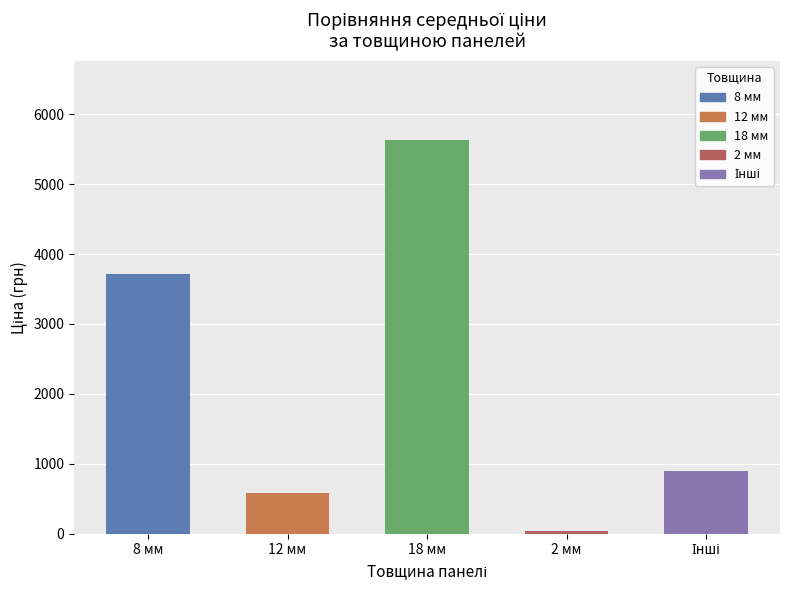

What is the difference between the second highest and minimum values?

3680.3